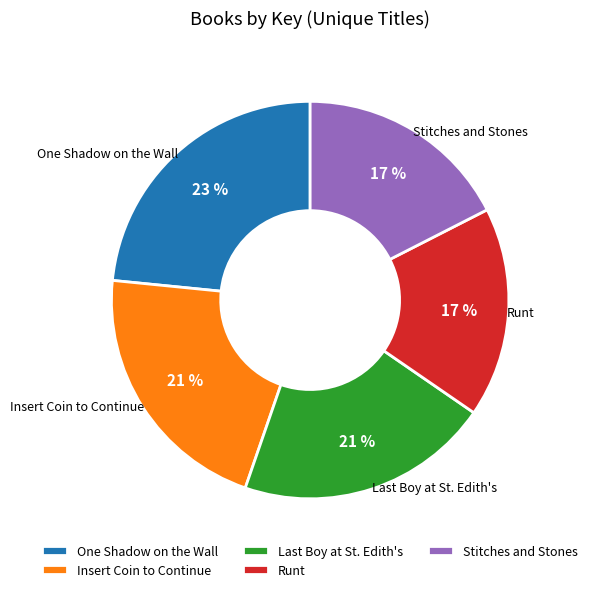

Which category has the biggest portion of the pie?

One Shadow on the Wall